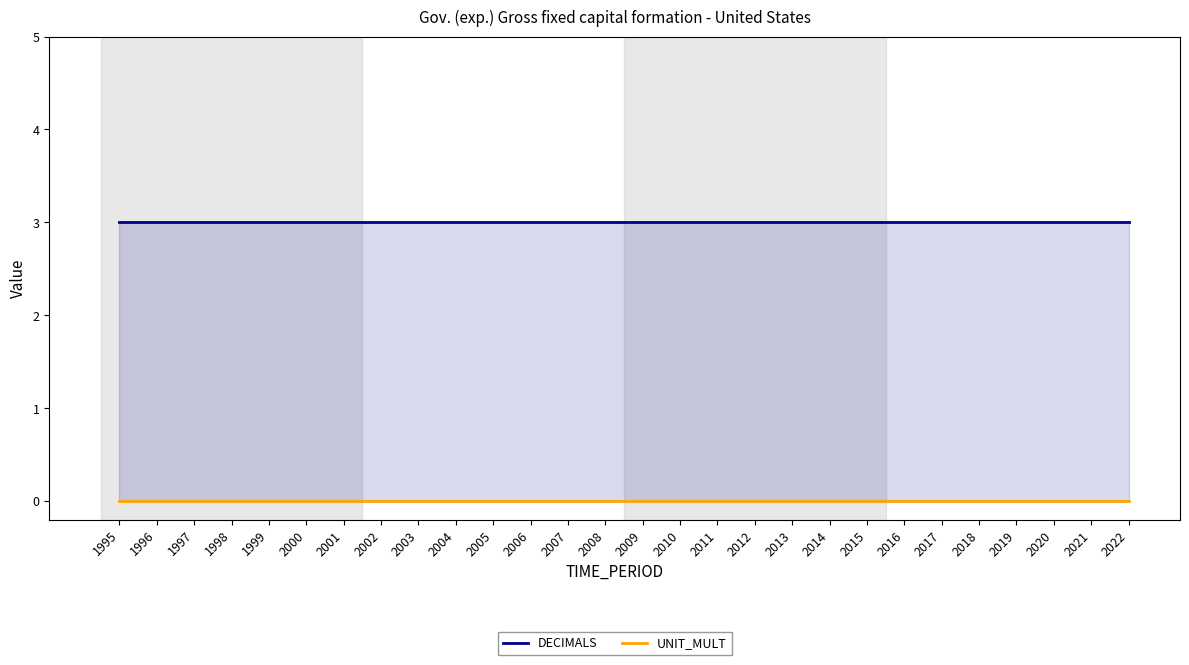

True or false: UNIT_MULT has more than 0 interior local peaks.

False